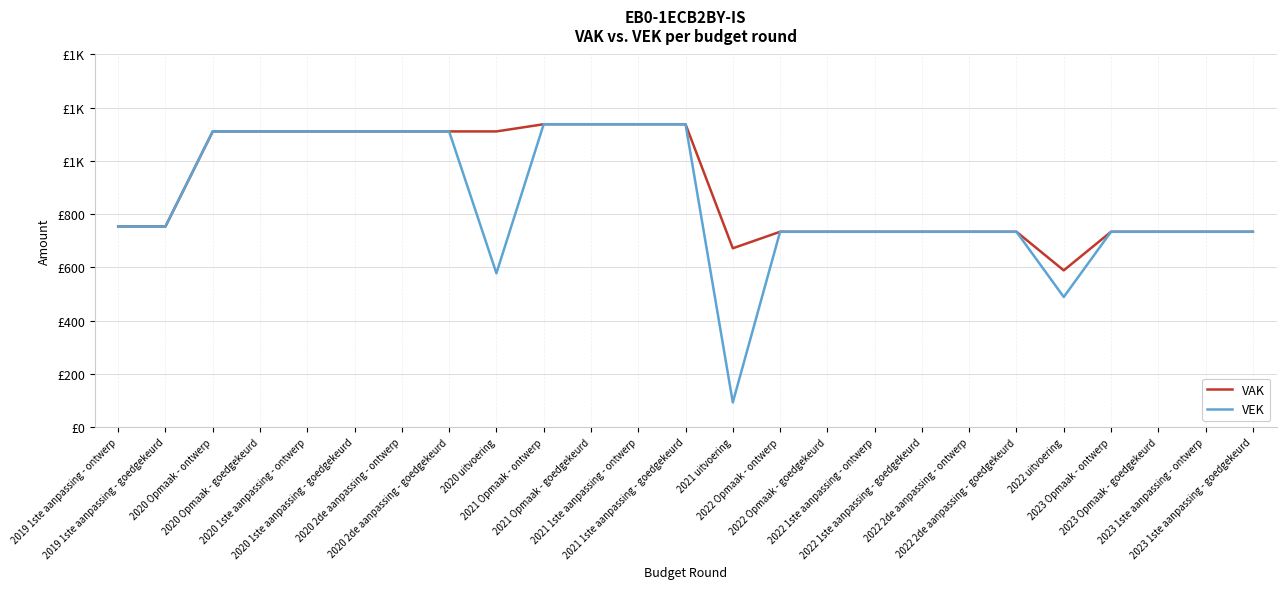

What is the difference between the maximum and minimum values in the VAK series?

549